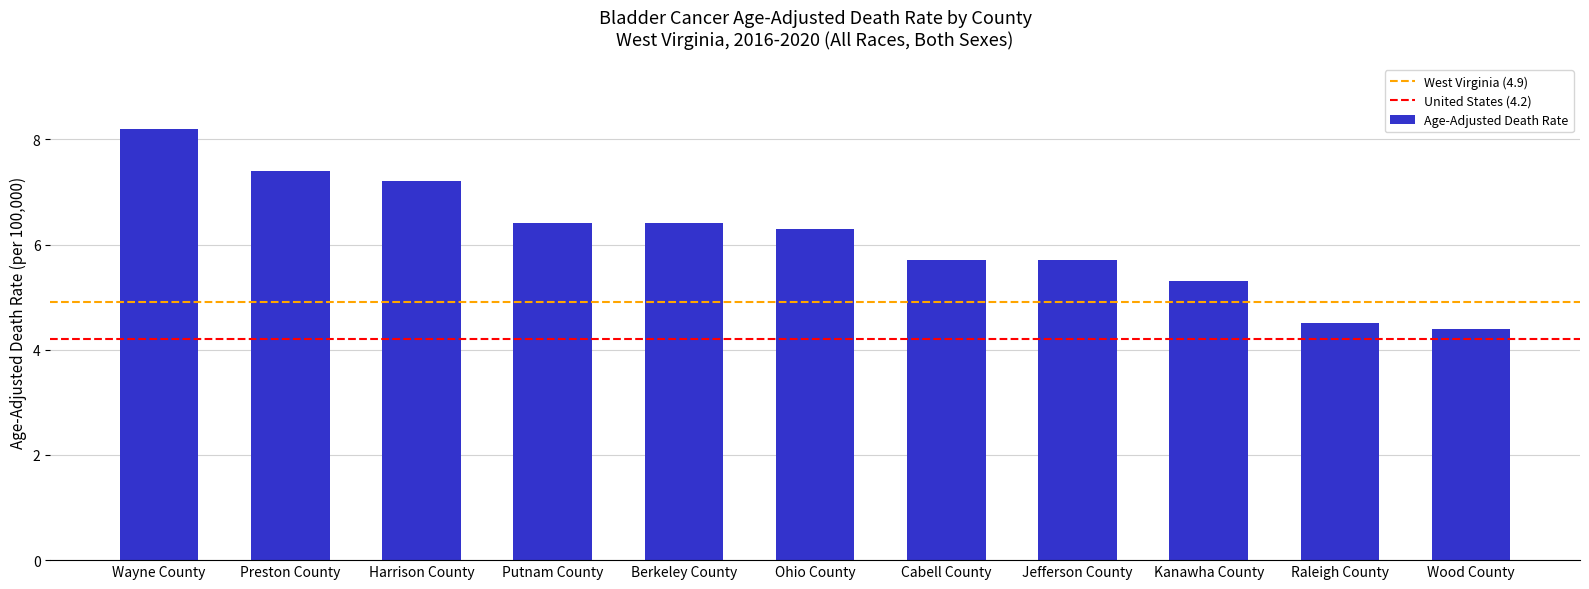

Reading right to left, list all the values displayed in this chart.

Wood County=4.4	Raleigh County=4.5	Kanawha County=5.3	Jefferson County=5.7	Cabell County=5.7	Ohio County=6.3	Berkeley County=6.4	Putnam County=6.4	Harrison County=7.2	Preston County=7.4	Wayne County=8.2